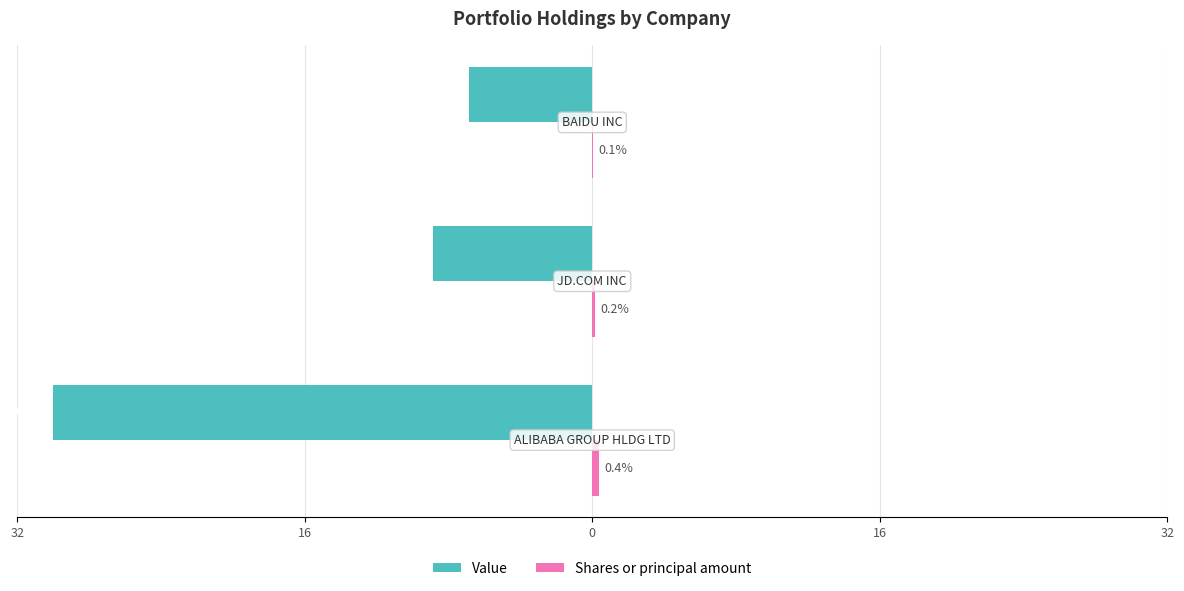

What are all the series names shown in the legend?

Value, Shares or principal amount